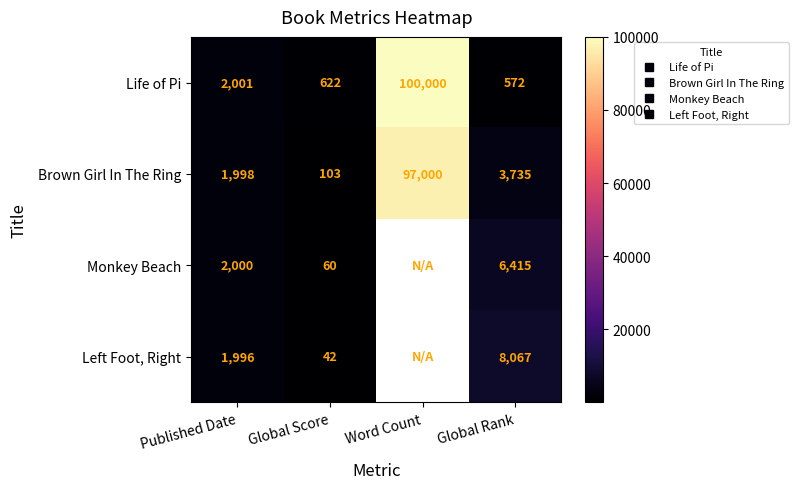

What is the sum of the Brown Girl In The Ring values at Global Score and Published Date?

2101.0